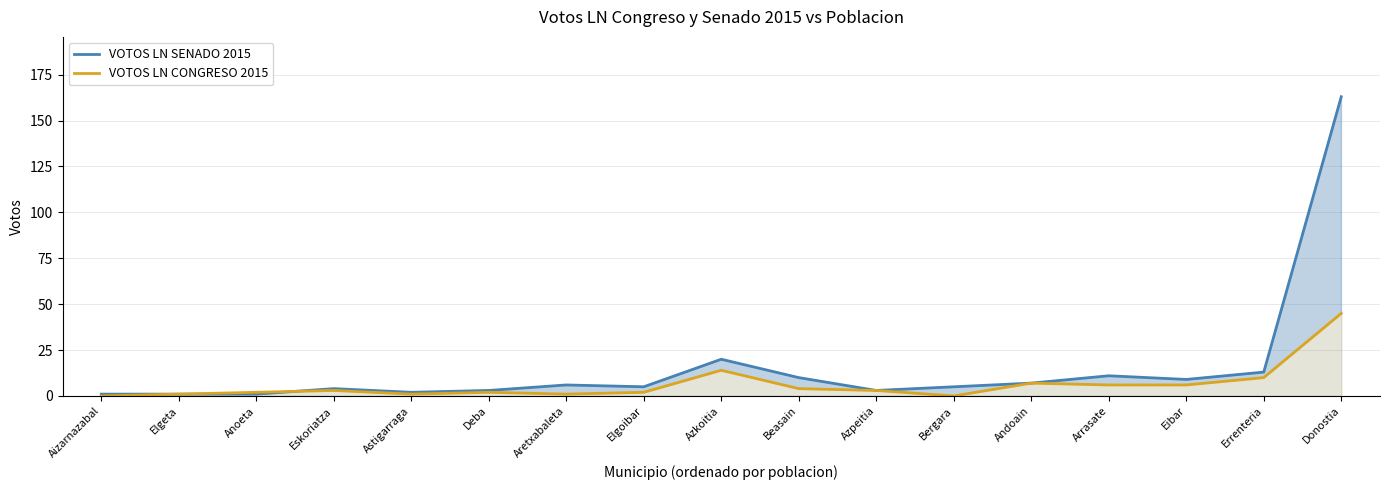

Reading left to right, transcribe all the data shown in this chart.

VOTOS LN SENADO 2015: 1	1	1	4	2	3	6	5	20	10	3	5	7	11	9	13	163
VOTOS LN CONGRESO 2015: 0	1	2	3	1	2	1	2	14	4	3	0	7	6	6	10	45